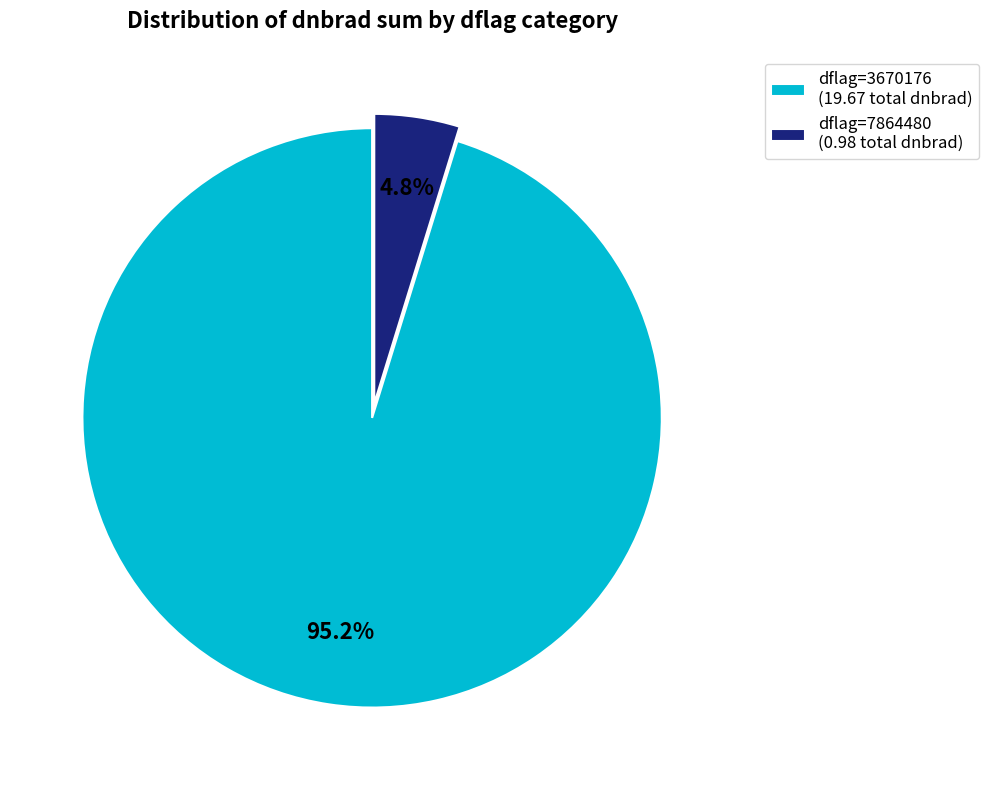

Is there a majority slice in this chart?

Yes